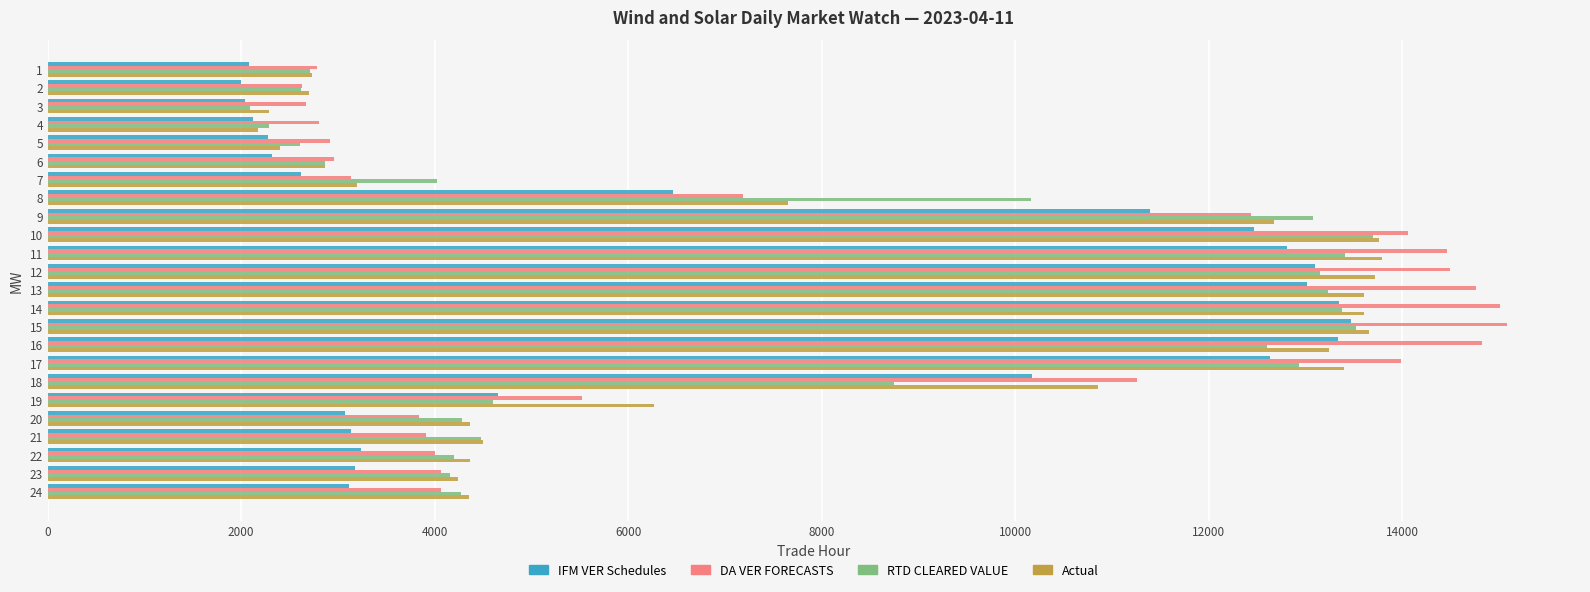

What is the average value of the RTD CLEARED VALUE series?

7630.4